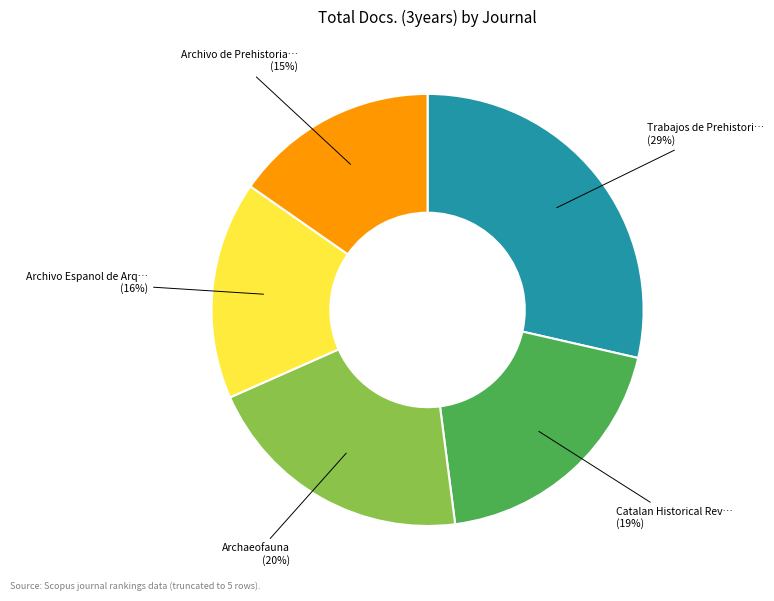

To the nearest percent, what is the average slice percentage?

20%